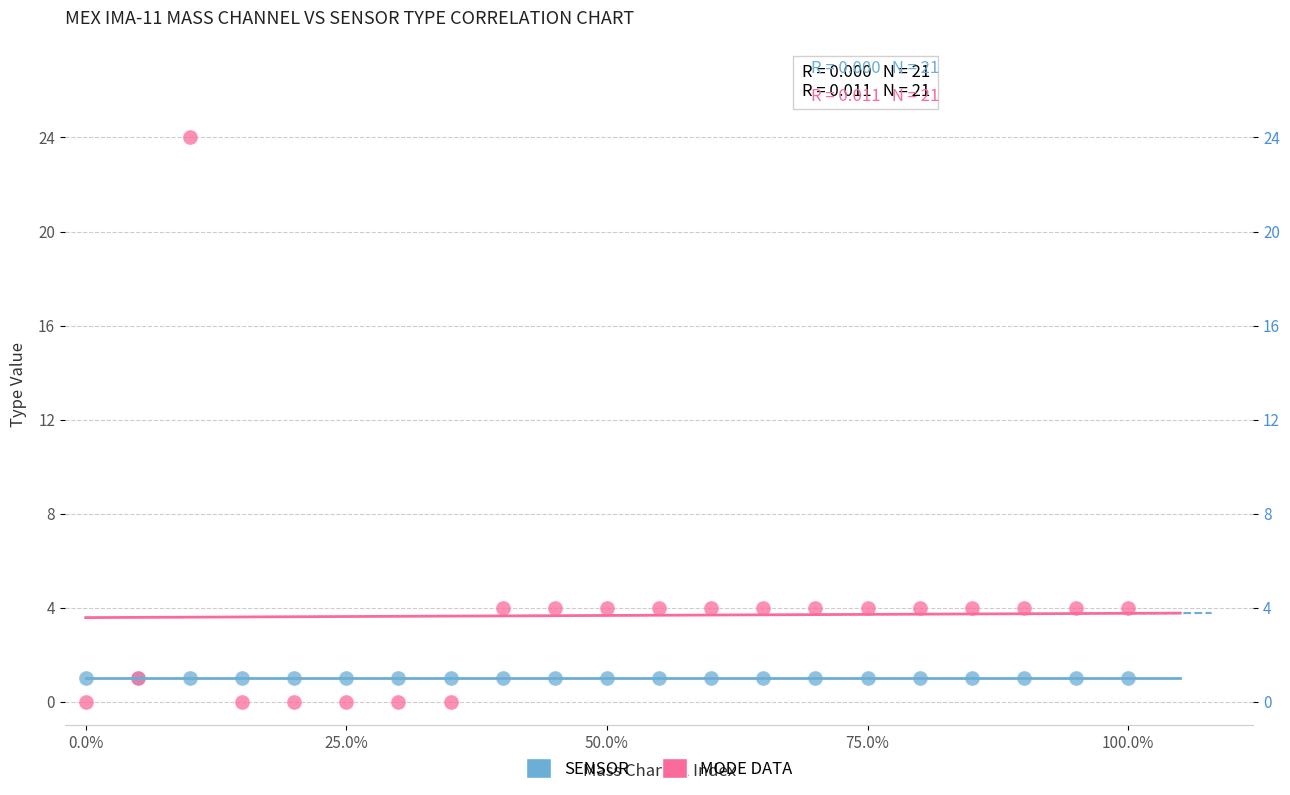

What are all the series names shown in the legend?

SENSOR, MODE DATA